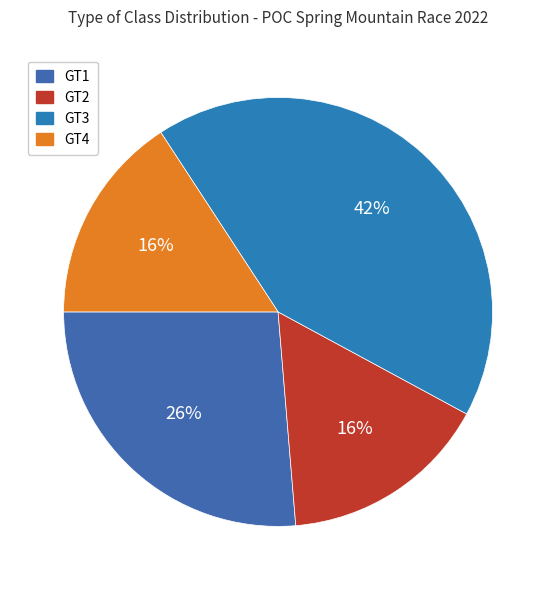

To the nearest percent, what is the difference between the largest and smallest slice percentages?

26%